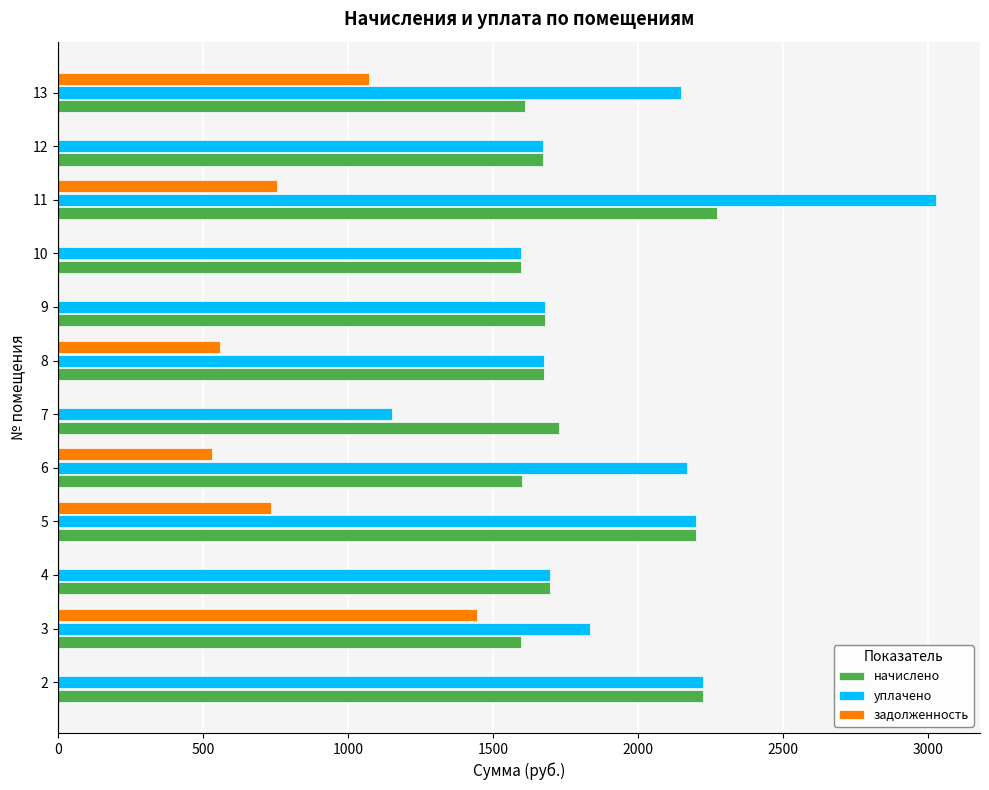

What is the maximum value for уплачено?

3028.2